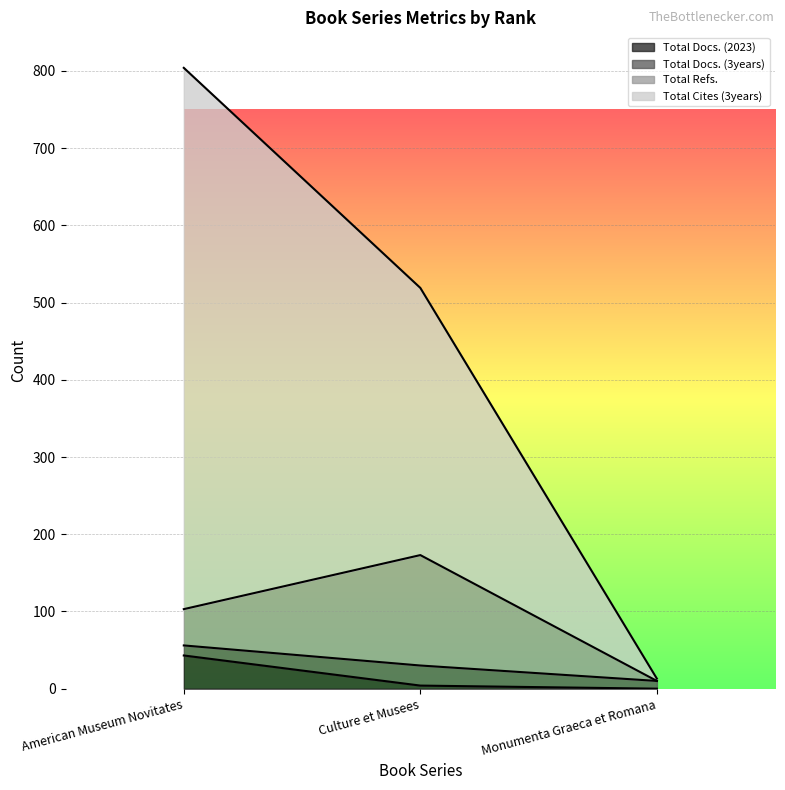

Which label corresponds to the smallest value in the chart?

Monumenta Graeca et Romana